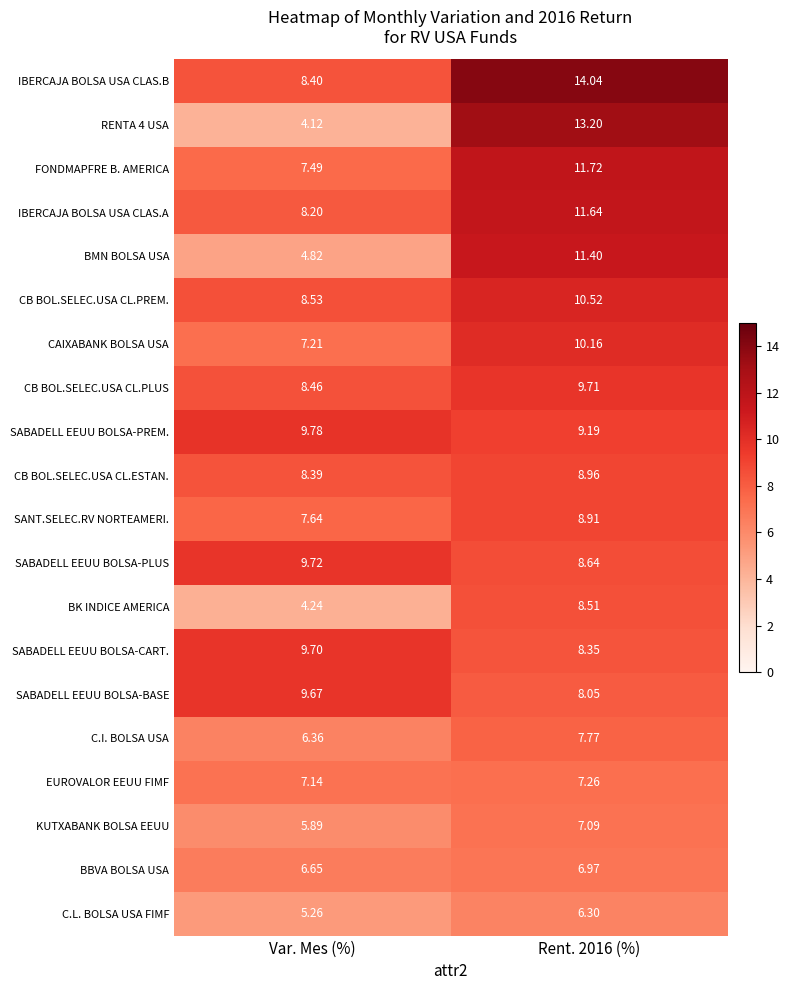

Is the value of BMN BOLSA USA at Var. Mes (%) greater than the value of SABADELL EEUU BOLSA-PLUS at Rent. 2016 (%)?

No